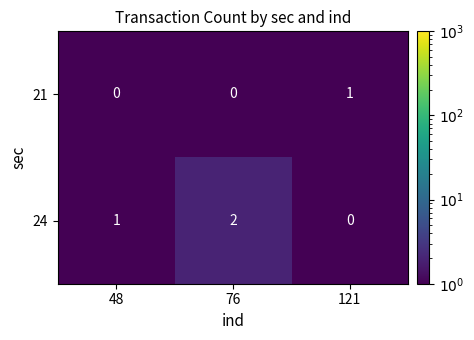

What is the sum of all 24 values?

3